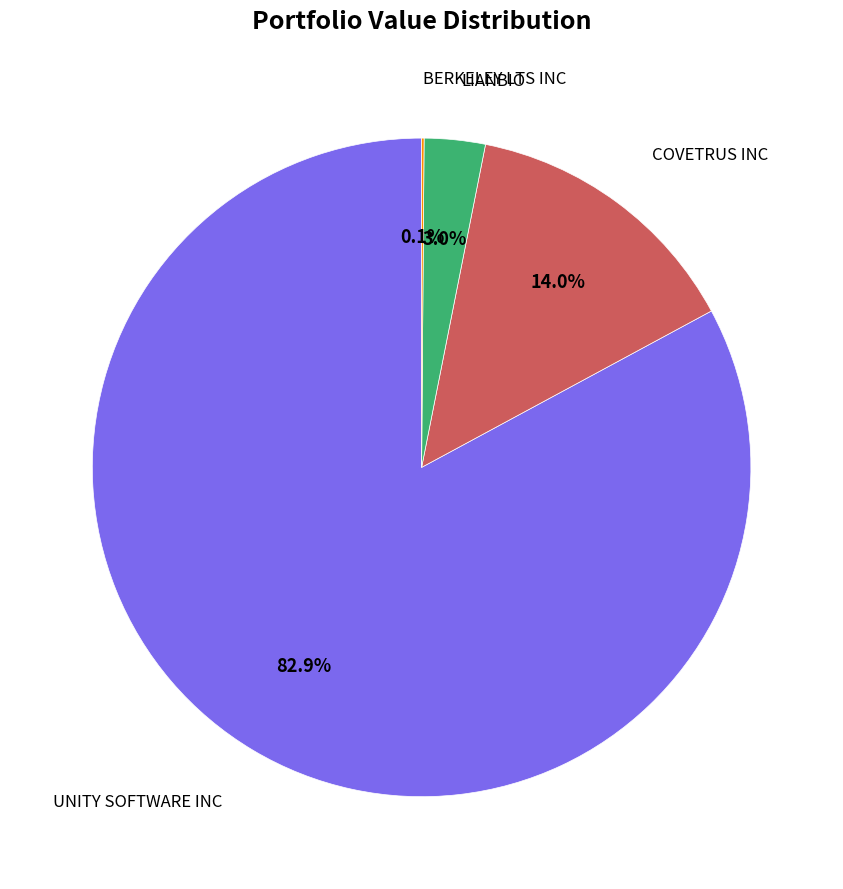

To the nearest percent, what is the combined percentage of COVETRUS INC and LIANBIO?

17%